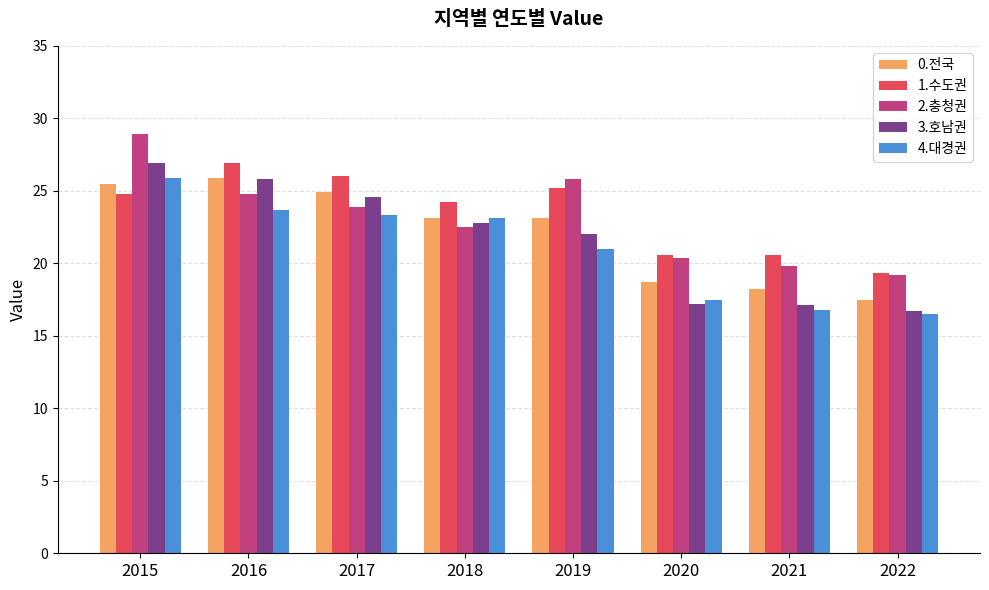

The value of 1.수도권 at 2018 is 41.4. True or false?

False